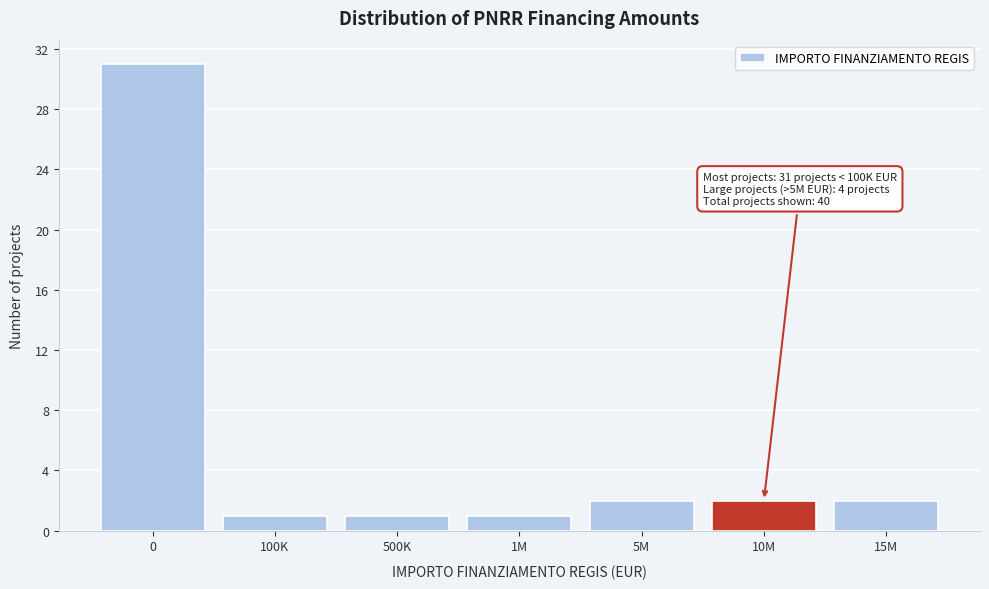

Reading left to right, what are all the values shown in this chart?

31	1	1	1	2	2	2